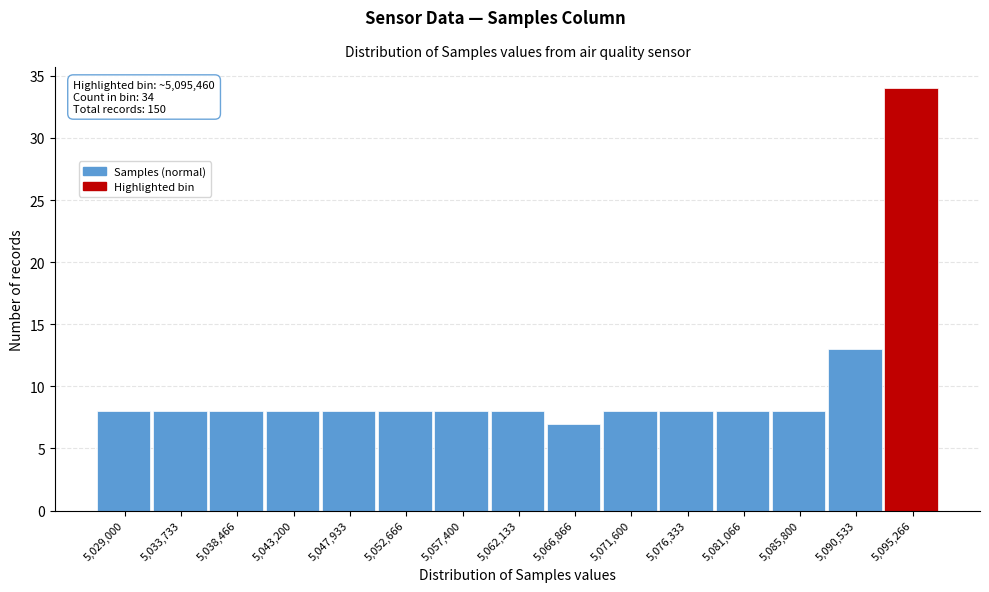

Reading left to right, list all the values displayed in this chart.

5,029,000=8	5,033,733=8	5,038,466=8	5,043,200=8	5,047,933=8	5,052,666=8	5,057,400=8	5,062,133=8	5,066,866=7	5,071,600=8	5,076,333=8	5,081,066=8	5,085,800=8	5,090,533=13	5,095,266=34